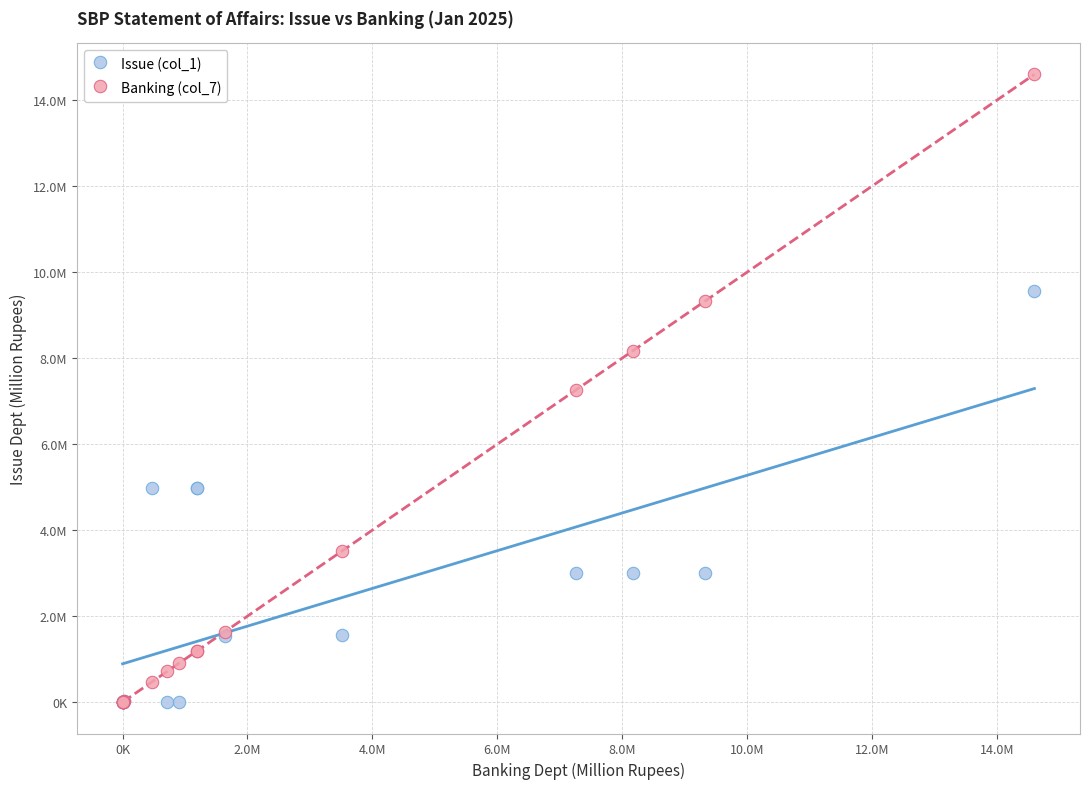

What are all the series names shown in the legend?

Issue (col_1), Banking (col_7)